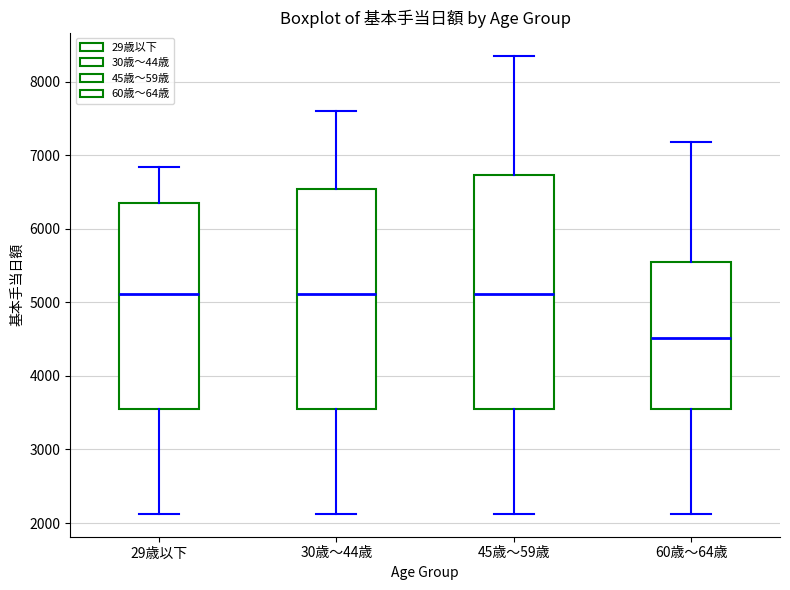

Comparing the boxes themselves (not the whiskers), which one is the tallest?

45歳～59歳